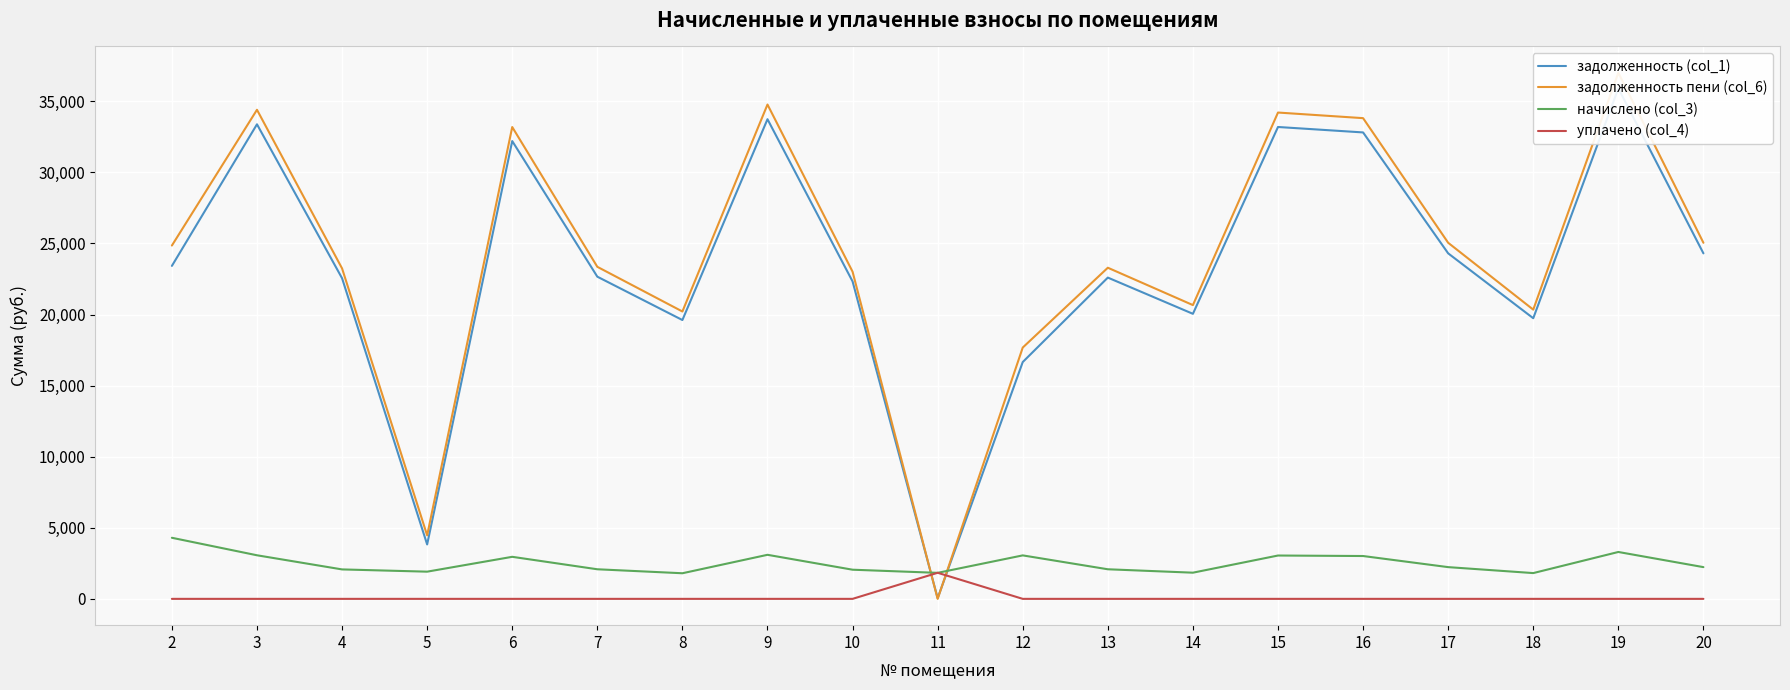

What is the total value across all series at 8?

41626.1